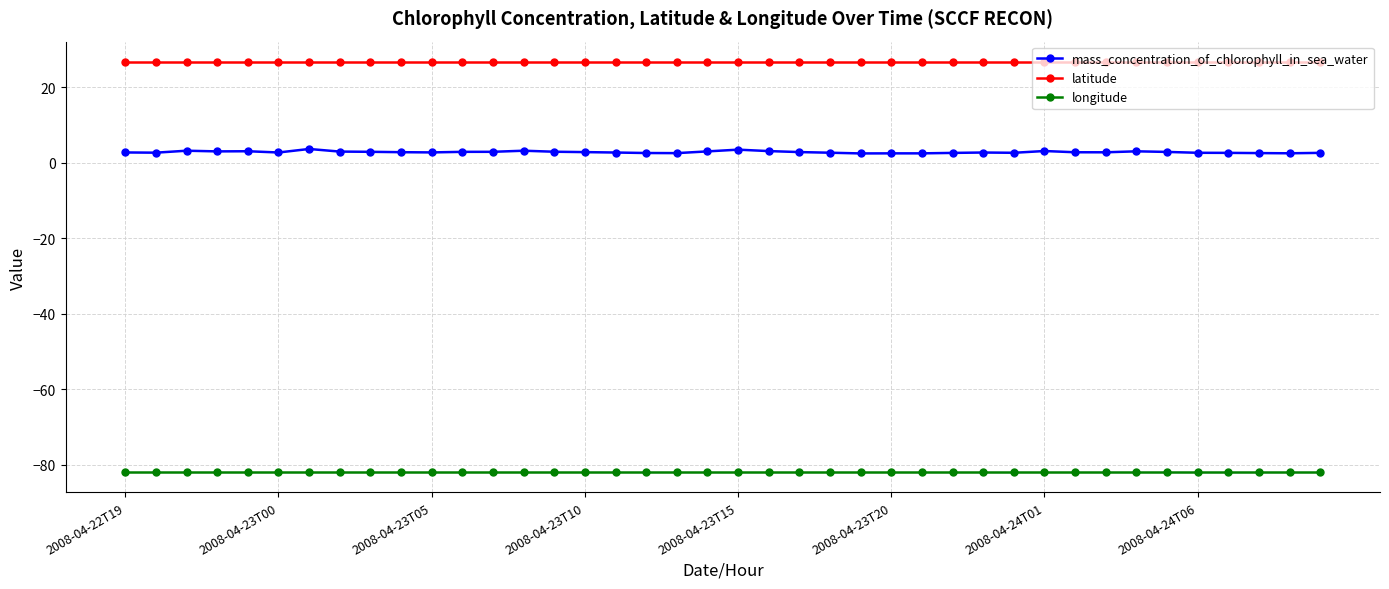

Which series has the largest range (max minus min)?

mass_concentration_of_chlorophyll_in_sea_water